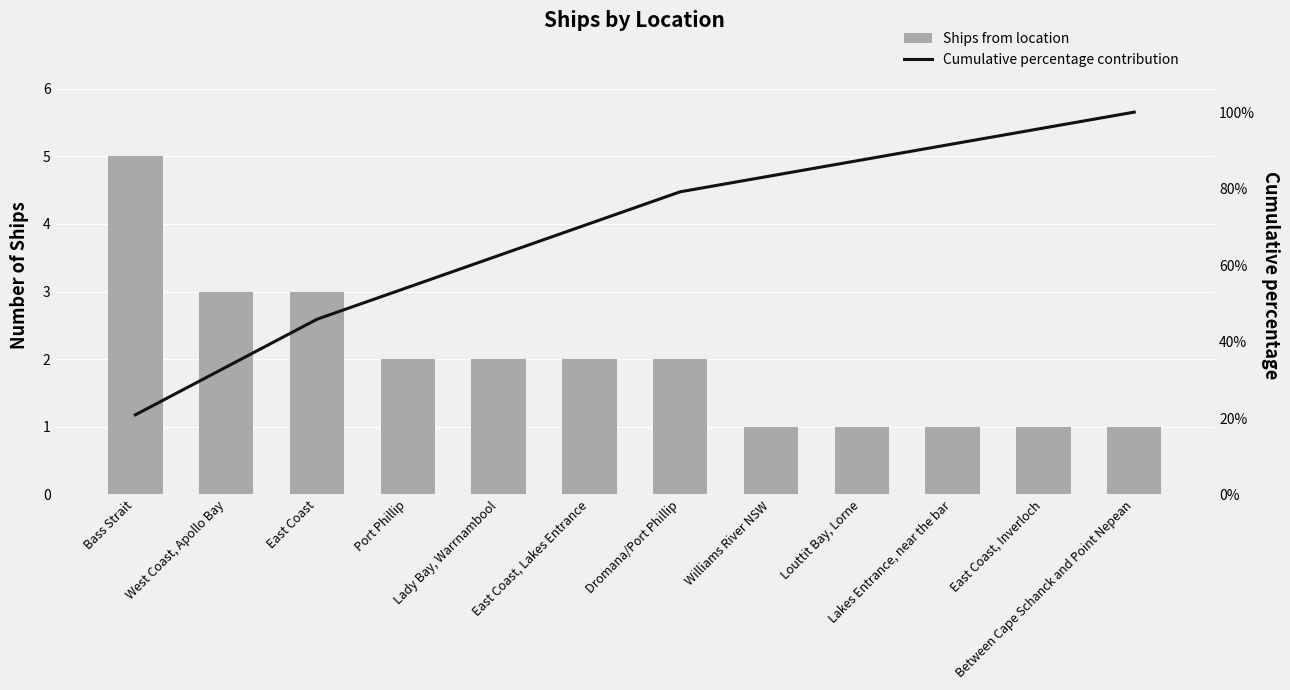

What is the value of the Cumulative percentage contribution bar at the 11th from the left?

95.8